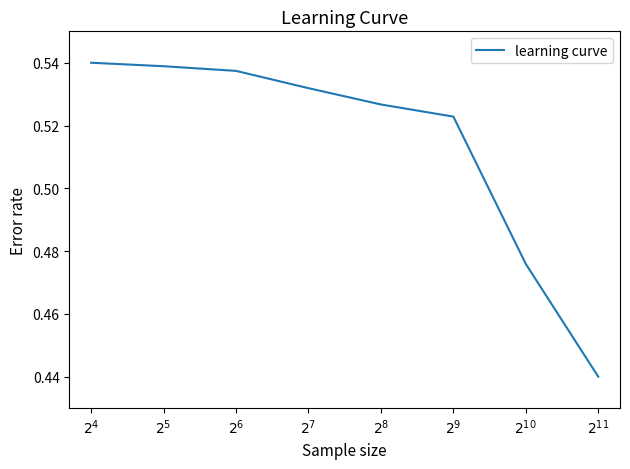

List the labels in order of value, smallest first.

$2^{11}$, $2^{10}$, $2^9$, $2^8$, $2^7$, $2^6$, $2^5$, $2^4$